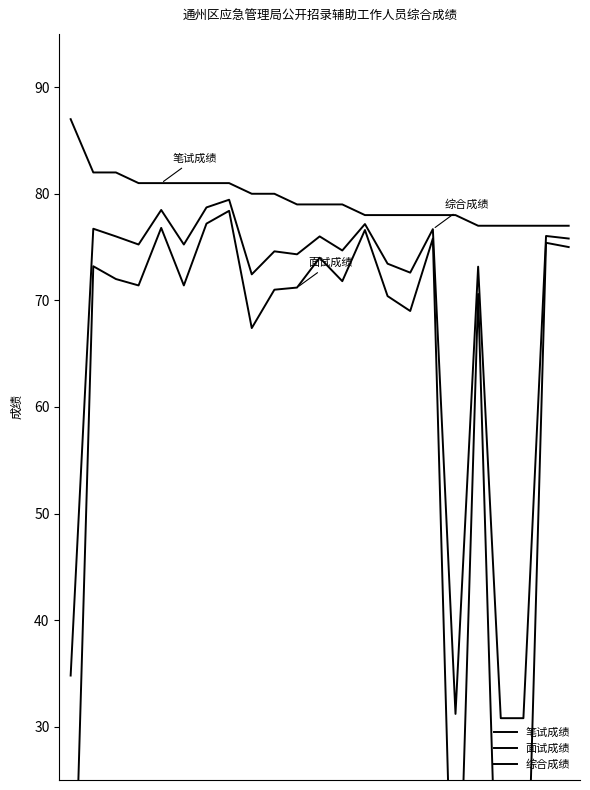

What is the total value across all series at 15?

236.3